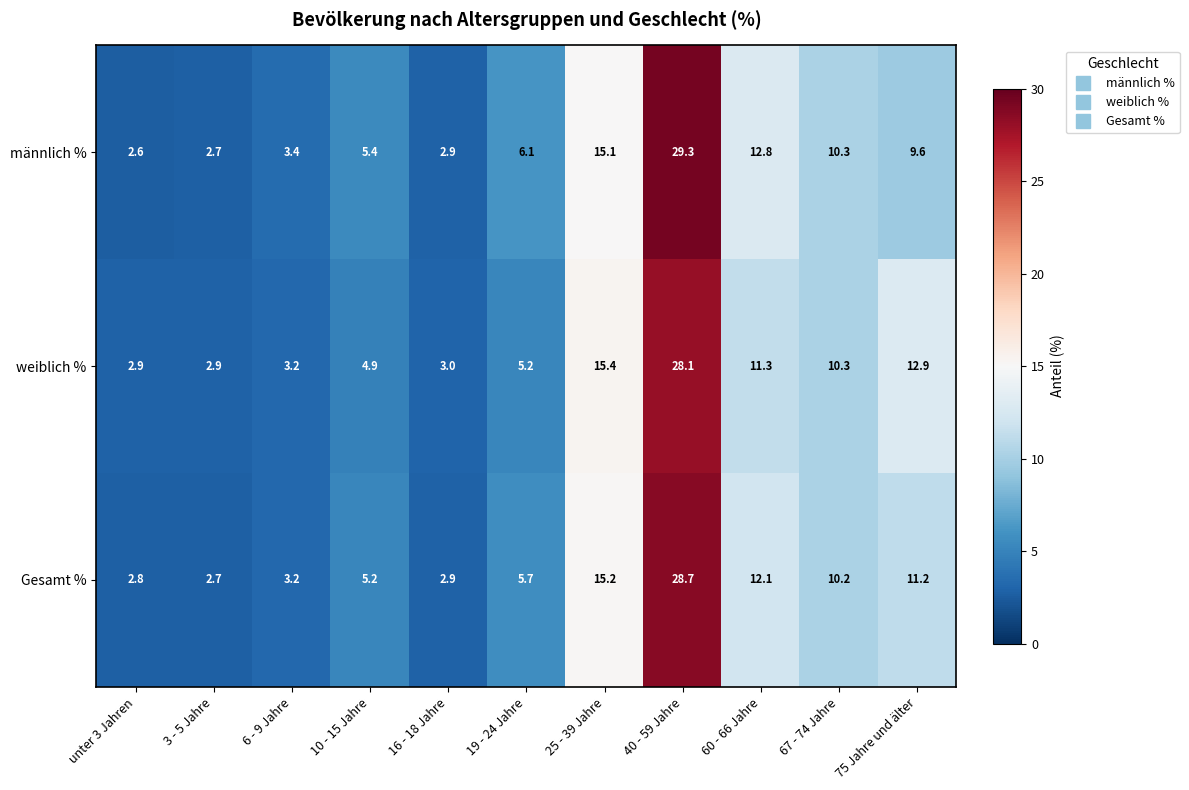

What is the minimum value for Gesamt %?

2.7